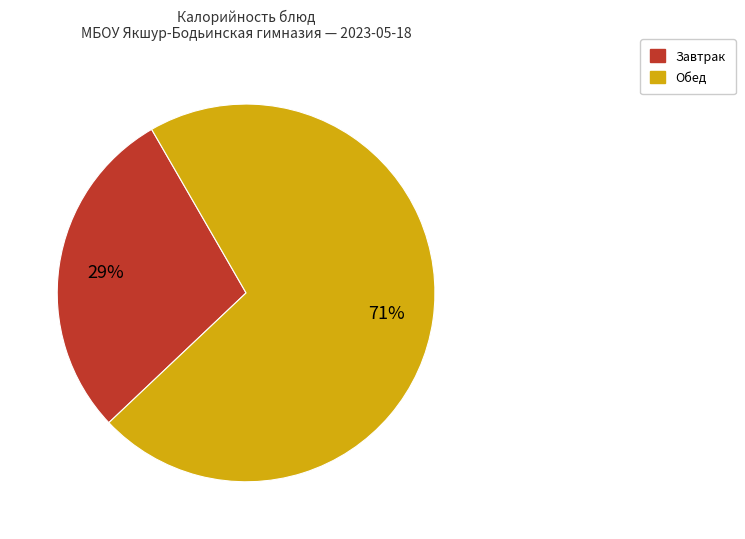

To the nearest percent, what is the average slice percentage?

50%